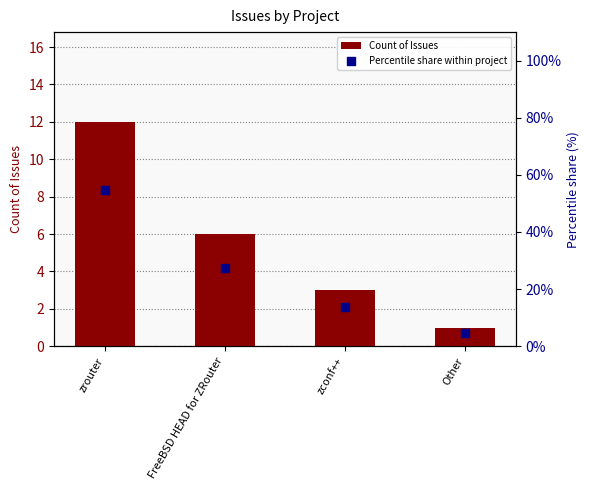

At how many categories does at least one series exceed 9?

3